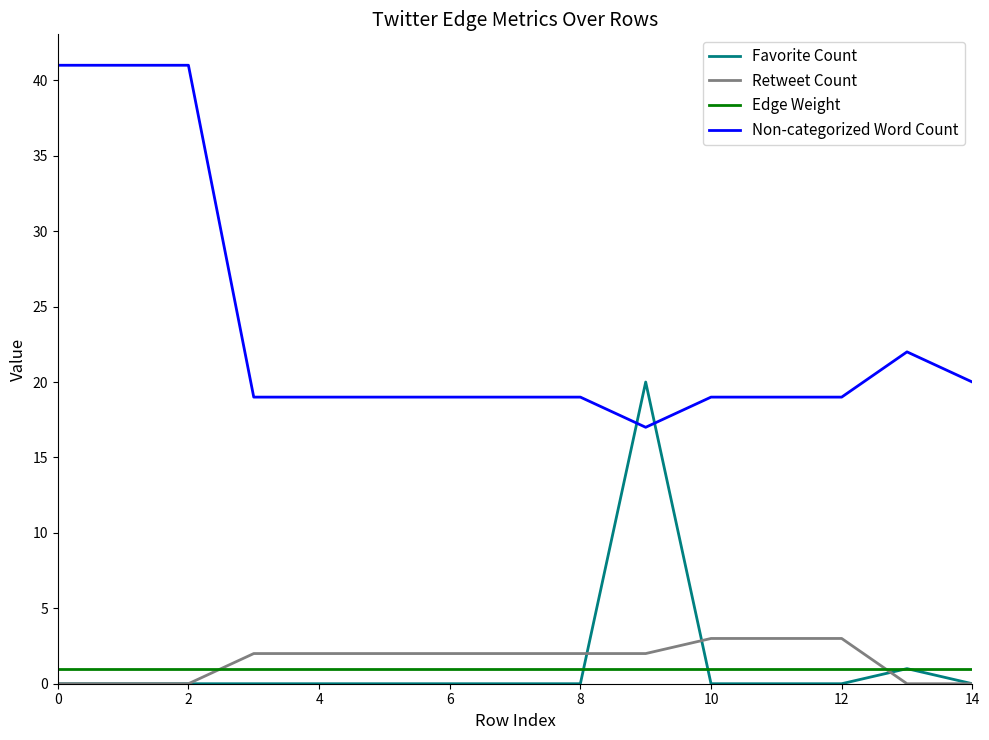

True or false: Non-categorized Word Count and Edge Weight cross at least once.

False